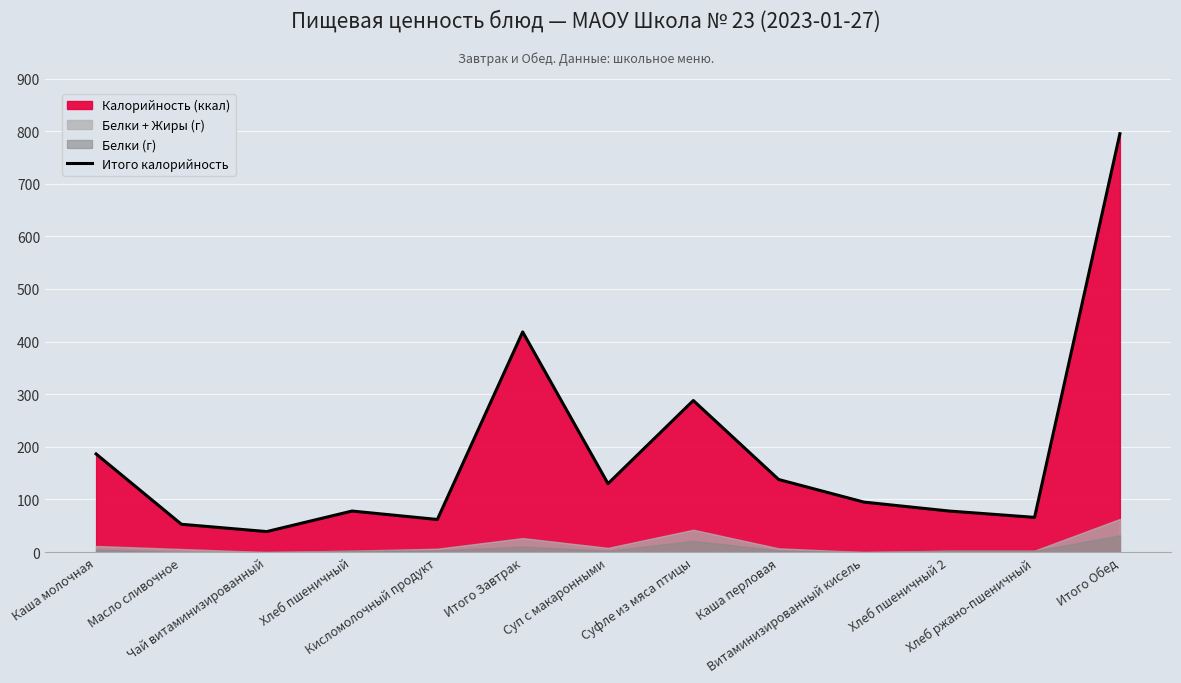

What position from the right is Хлеб ржано-пшеничный?

2